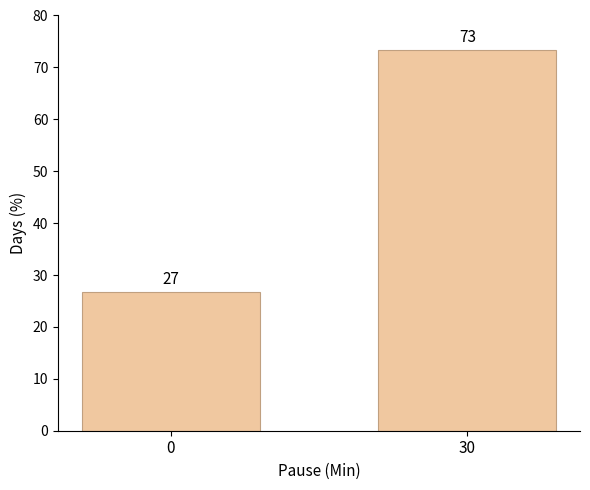

What is the sum of all values?

100.0